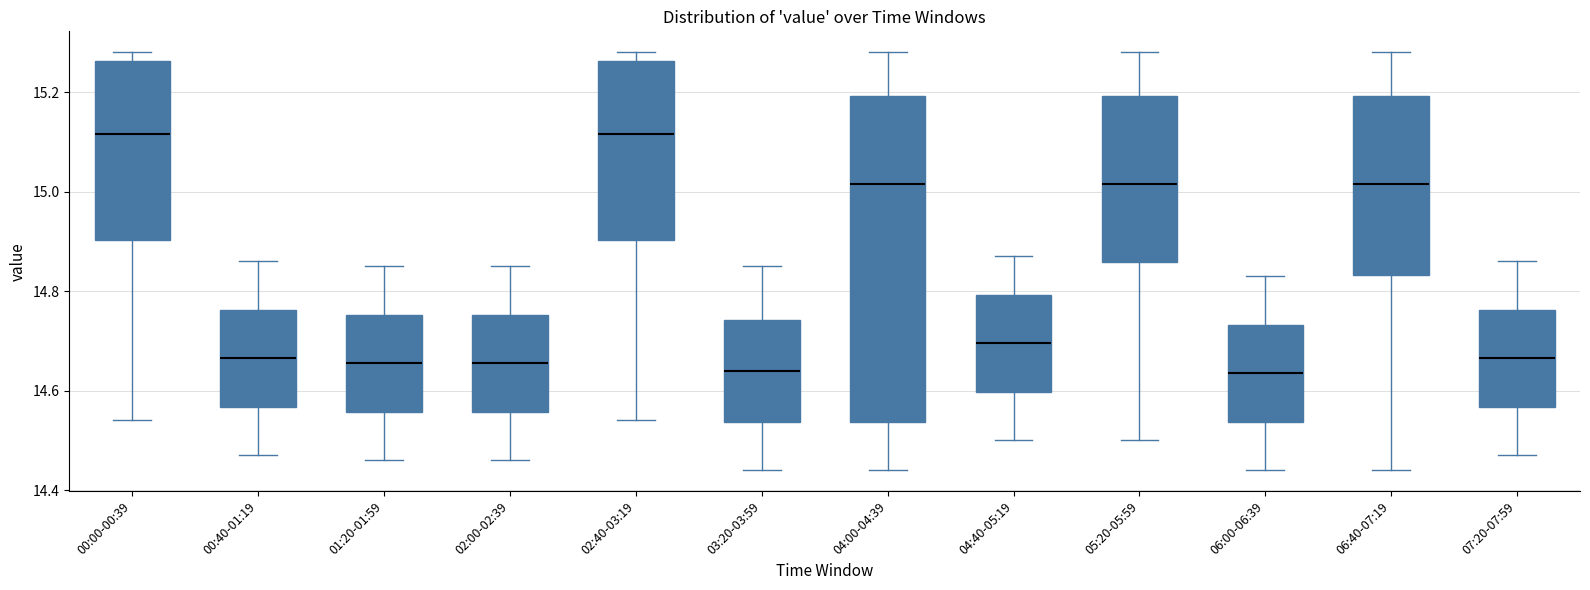

Reading left to right, transcribe this box plot: for each box, give where its median line is, the range the box spans, and where its two whiskers end, as read against the y-axis. The values are not printed on the chart, so give them approximately, as read against the axis.

00:00-00:39: median 15.12, box 14.90 to 15.26, whiskers 14.54 to 15.28
00:40-01:19: median 14.66, box 14.56 to 14.76, whiskers 14.48 to 14.86
01:20-01:59: median 14.66, box 14.56 to 14.76, whiskers 14.46 to 14.86
02:00-02:39: median 14.66, box 14.56 to 14.76, whiskers 14.46 to 14.86
02:40-03:19: median 15.12, box 14.90 to 15.26, whiskers 14.54 to 15.28
03:20-03:59: median 14.64, box 14.54 to 14.74, whiskers 14.44 to 14.86
04:00-04:39: median 15.02, box 14.54 to 15.20, whiskers 14.44 to 15.28
04:40-05:19: median 14.70, box 14.60 to 14.80, whiskers 14.50 to 14.88
05:20-05:59: median 15.02, box 14.86 to 15.20, whiskers 14.50 to 15.28
06:00-06:39: median 14.64, box 14.54 to 14.74, whiskers 14.44 to 14.84
06:40-07:19: median 15.02, box 14.84 to 15.20, whiskers 14.44 to 15.28
07:20-07:59: median 14.66, box 14.56 to 14.76, whiskers 14.48 to 14.86